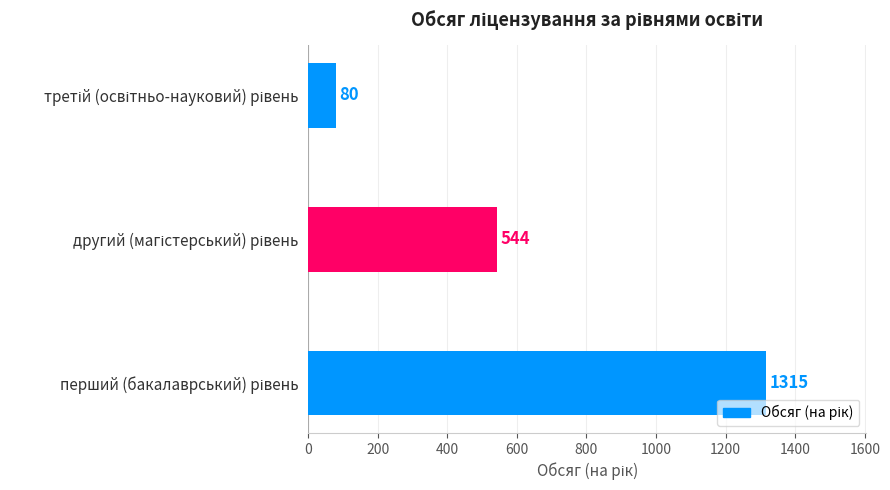

What is the smallest value displayed?

80